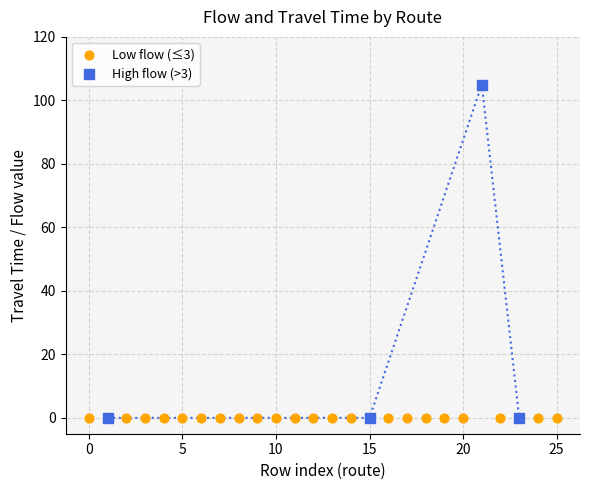

What are all the series names shown in the legend?

Low flow (≤3), High flow (>3)